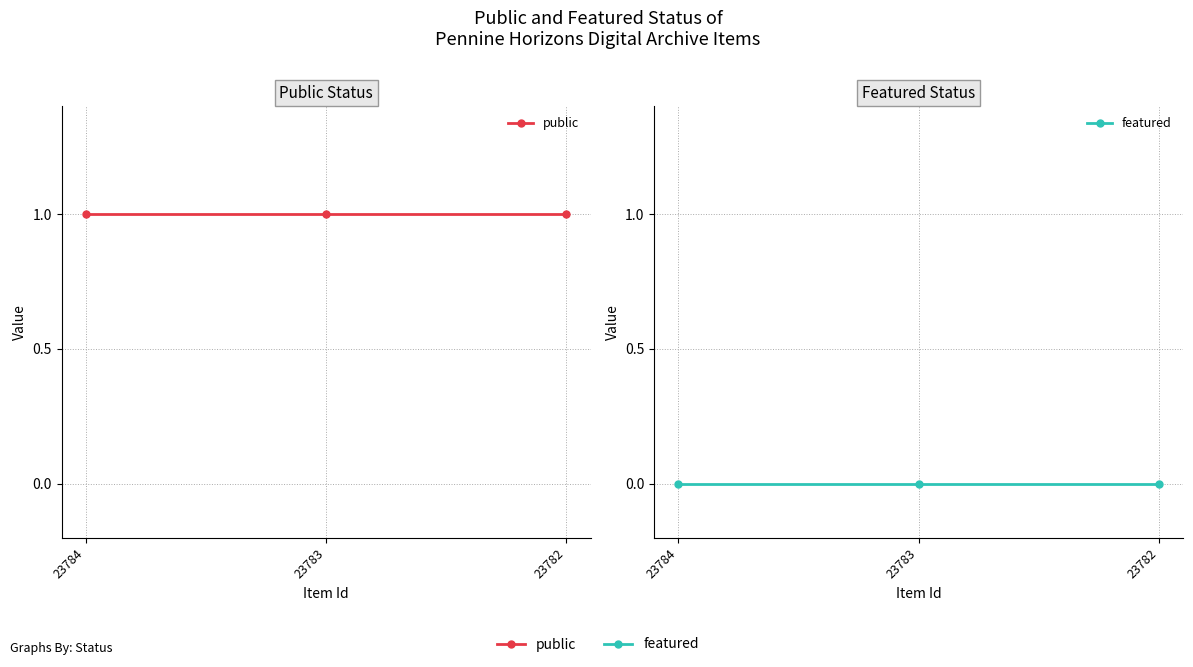

Is it true that public equals 0 at 23784?

False